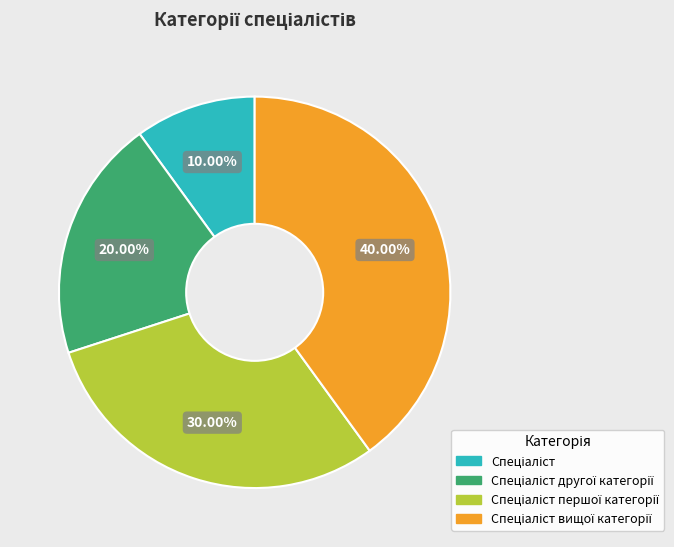

Is there any slice that represents more than half of the pie?

No